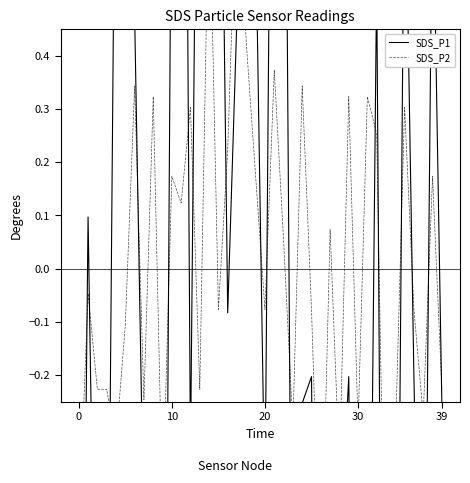

List the series in order of their overall mean, lowest first.

SDS_P2, SDS_P1